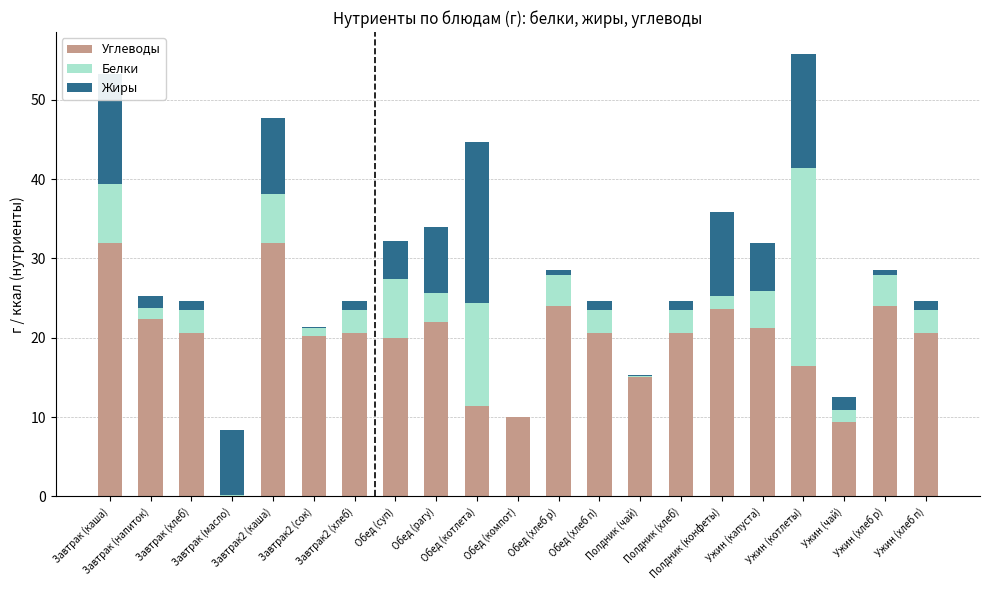

Count the number of data series in this chart.

3